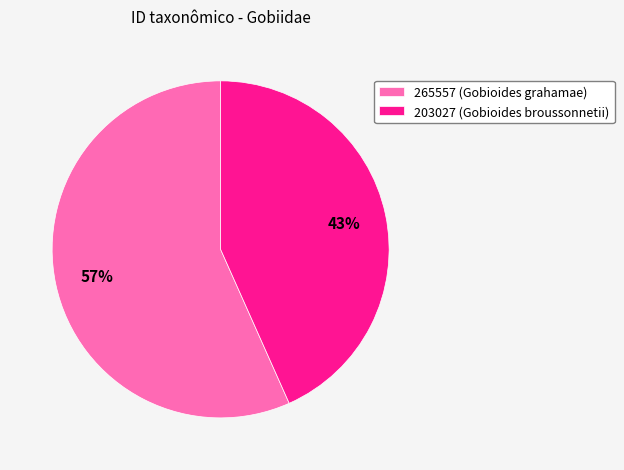

What is the majority slice?

265557